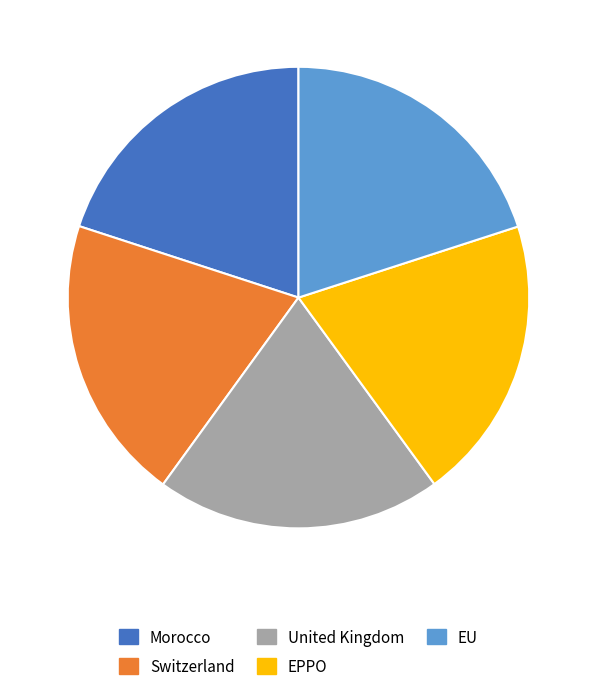

Count the number of slices in the pie.

5